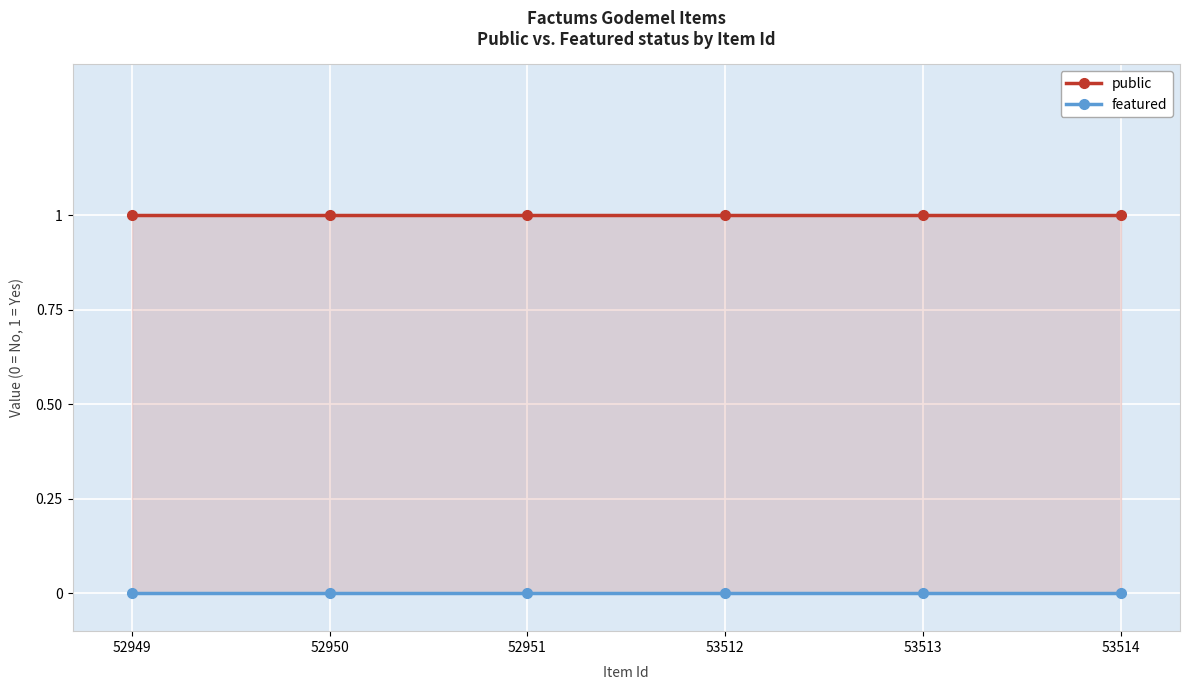

True or false: public and featured intersect in this chart.

False